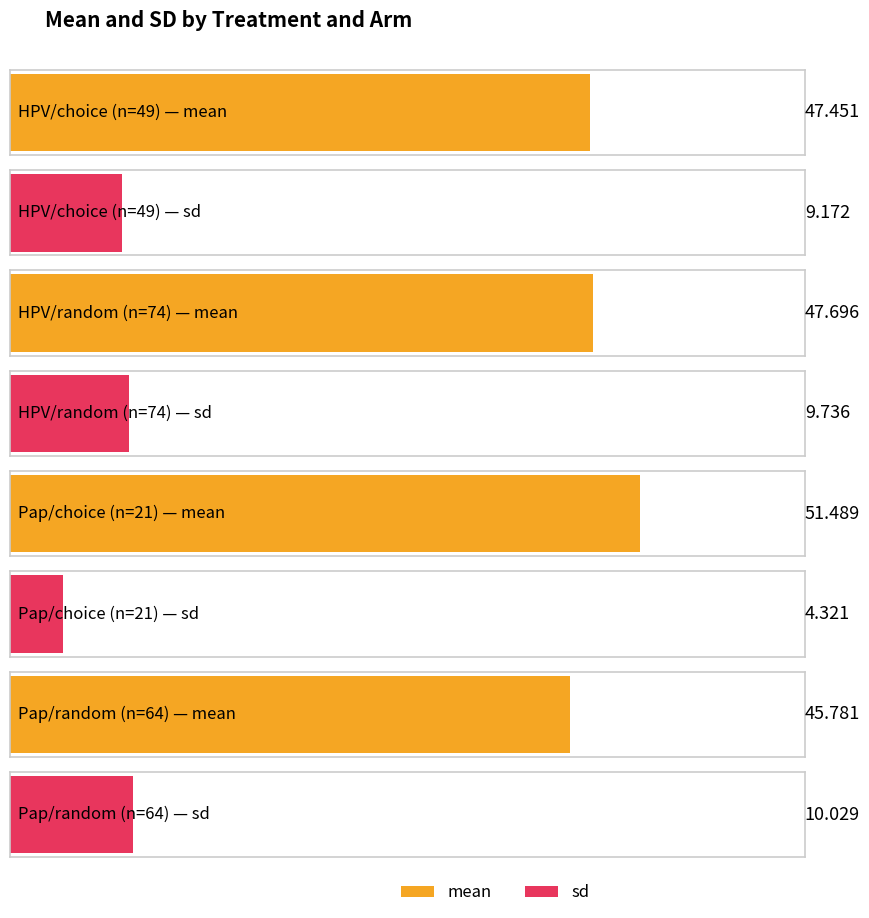

What is the maximum value shown in the chart?

51.5